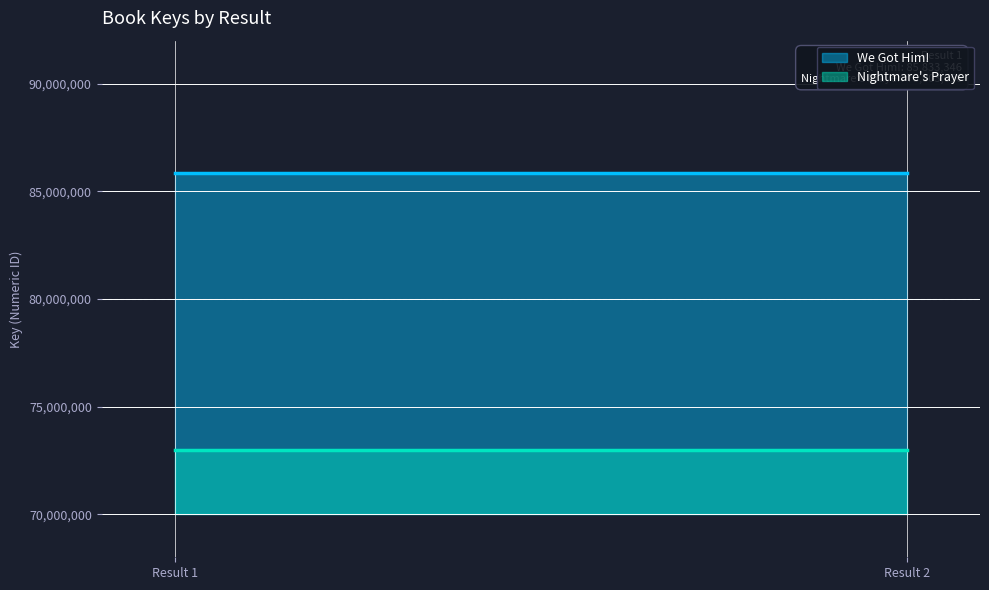

What is the minimum value for Nightmare's Prayer?

73003656